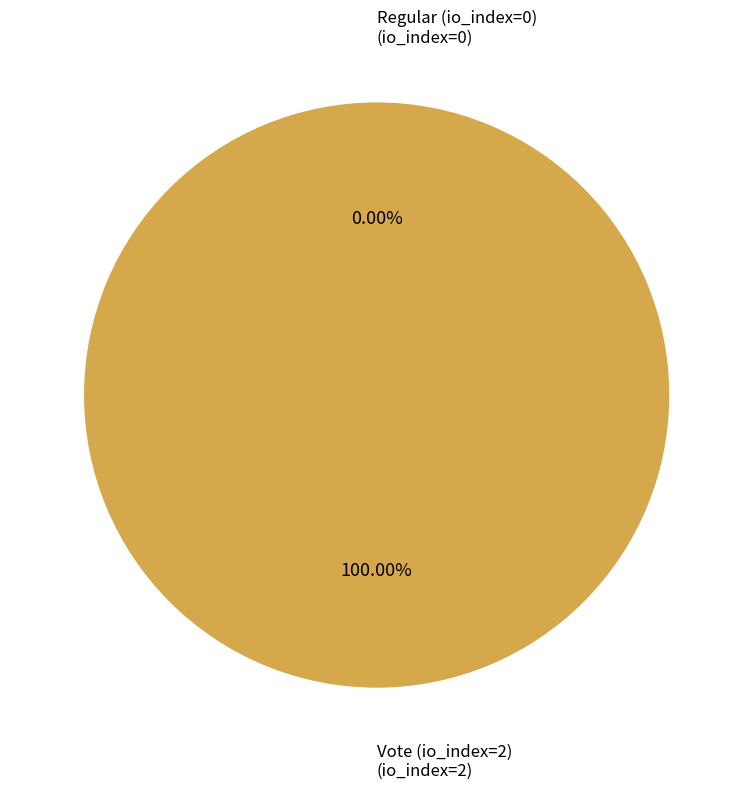

Count the number of slices in the pie.

2